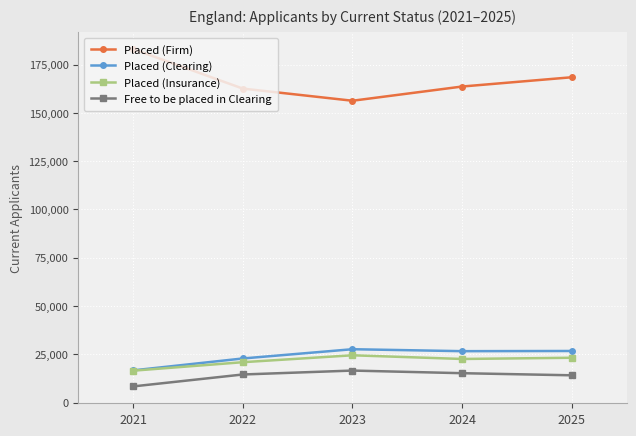

True or false: Free to be placed in Clearing has more than 2 interior local peaks.

False